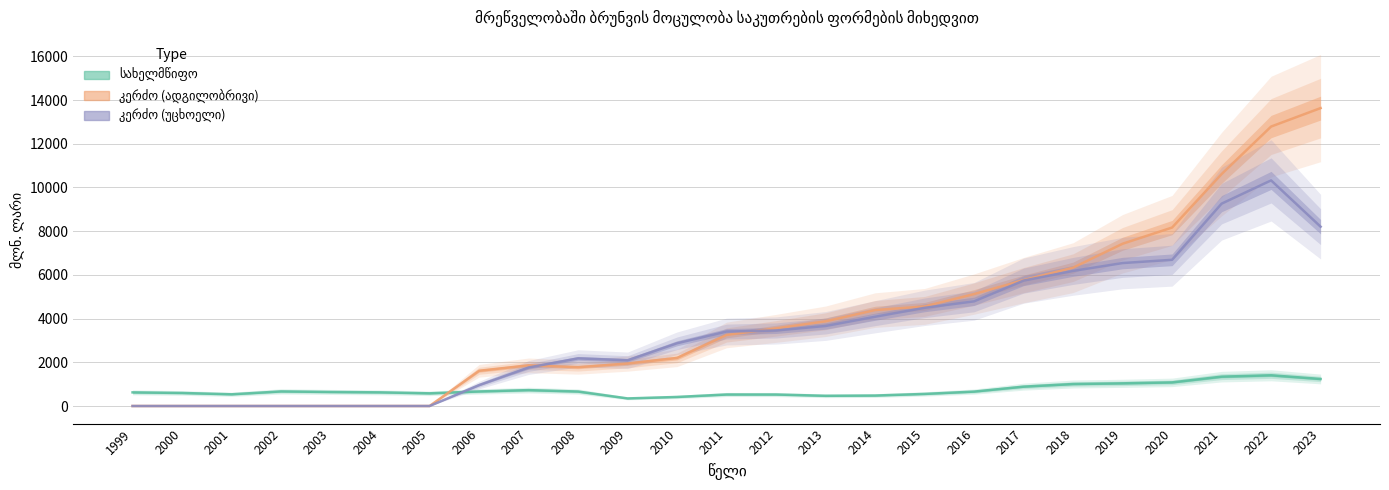

Where is the first local minimum for სახელმწიფო?

2001